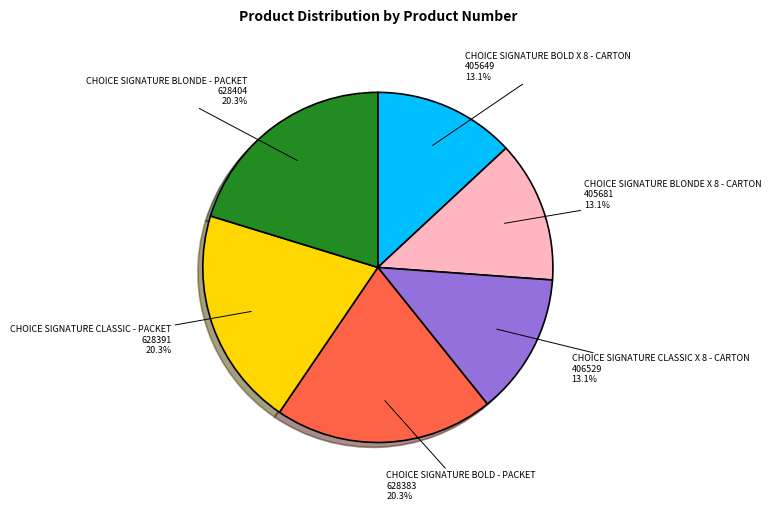

To the nearest percent, what is the average slice percentage?

17%